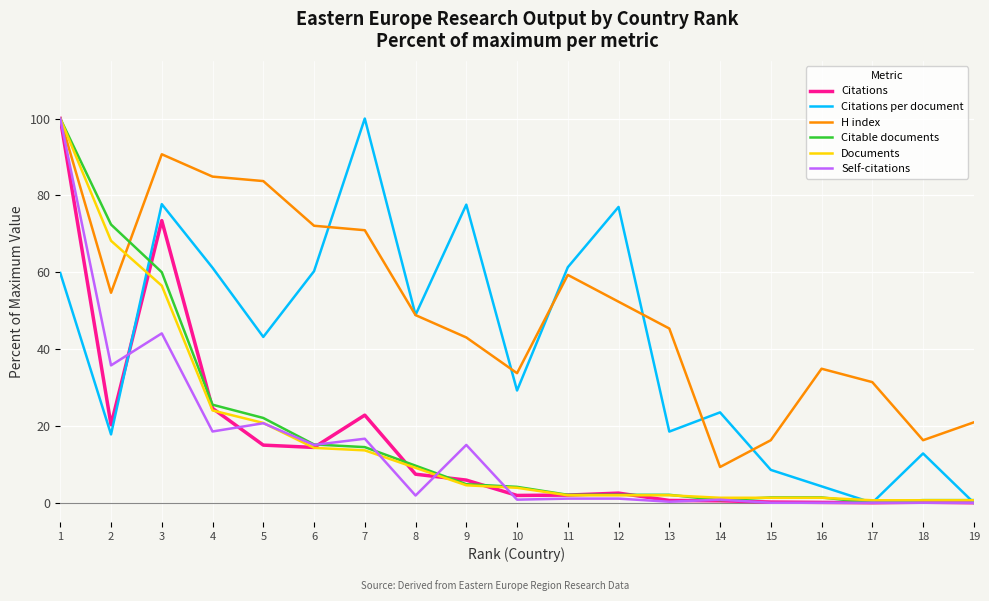

What is the total value across all series at 17?

32.0